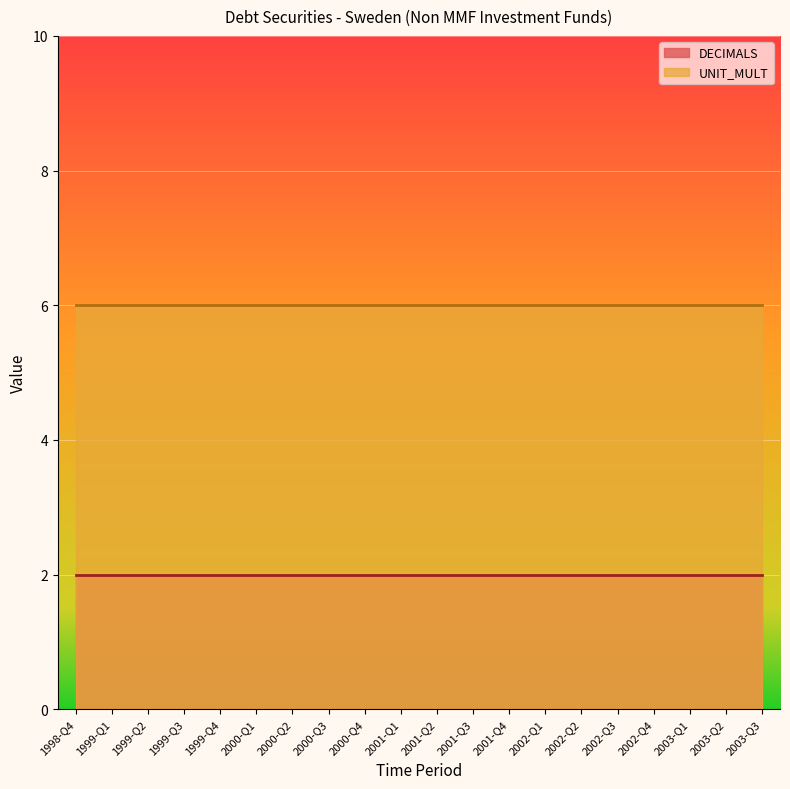

Reading left to right, list all the values displayed in this chart.

DECIMALS: 1998-Q4=2	1999-Q1=2	1999-Q2=2	1999-Q3=2	1999-Q4=2	2000-Q1=2	2000-Q2=2	2000-Q3=2	2000-Q4=2	2001-Q1=2	2001-Q2=2	2001-Q3=2	2001-Q4=2	2002-Q1=2	2002-Q2=2	2002-Q3=2	2002-Q4=2	2003-Q1=2	2003-Q2=2	2003-Q3=2
UNIT_MULT: 1998-Q4=6	1999-Q1=6	1999-Q2=6	1999-Q3=6	1999-Q4=6	2000-Q1=6	2000-Q2=6	2000-Q3=6	2000-Q4=6	2001-Q1=6	2001-Q2=6	2001-Q3=6	2001-Q4=6	2002-Q1=6	2002-Q2=6	2002-Q3=6	2002-Q4=6	2003-Q1=6	2003-Q2=6	2003-Q3=6